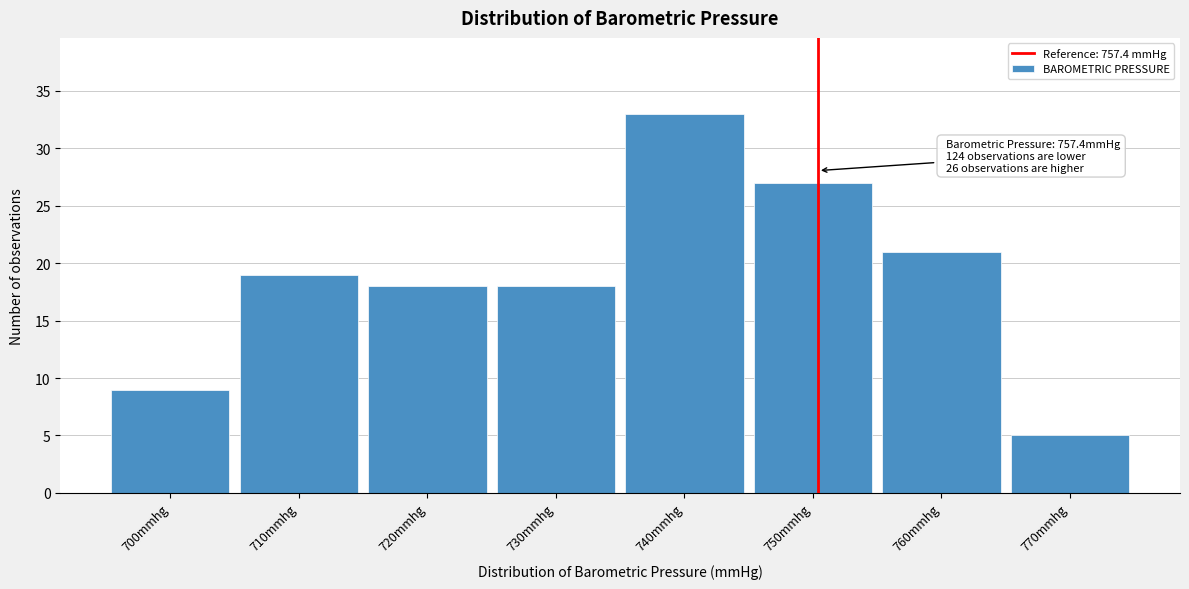

Reading left to right, transcribe all the data shown in this chart.

700mmhg=9	710mmhg=19	720mmhg=18	730mmhg=18	740mmhg=33	750mmhg=27	760mmhg=21	770mmhg=5